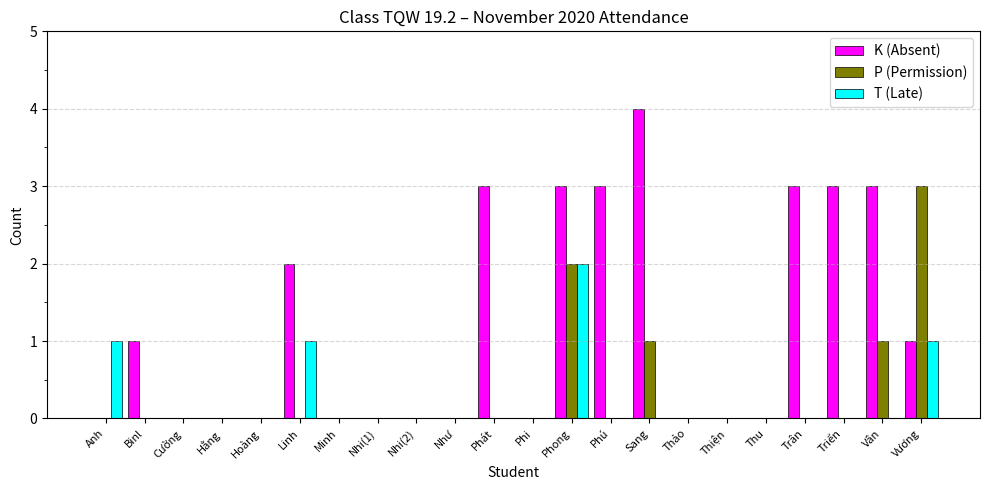

What is the maximum value for K (Absent)?

4